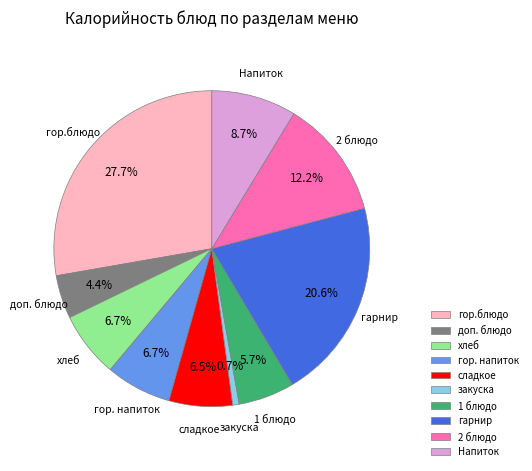

The гор. напиток slice represents 7% of the pie. True or false?

True